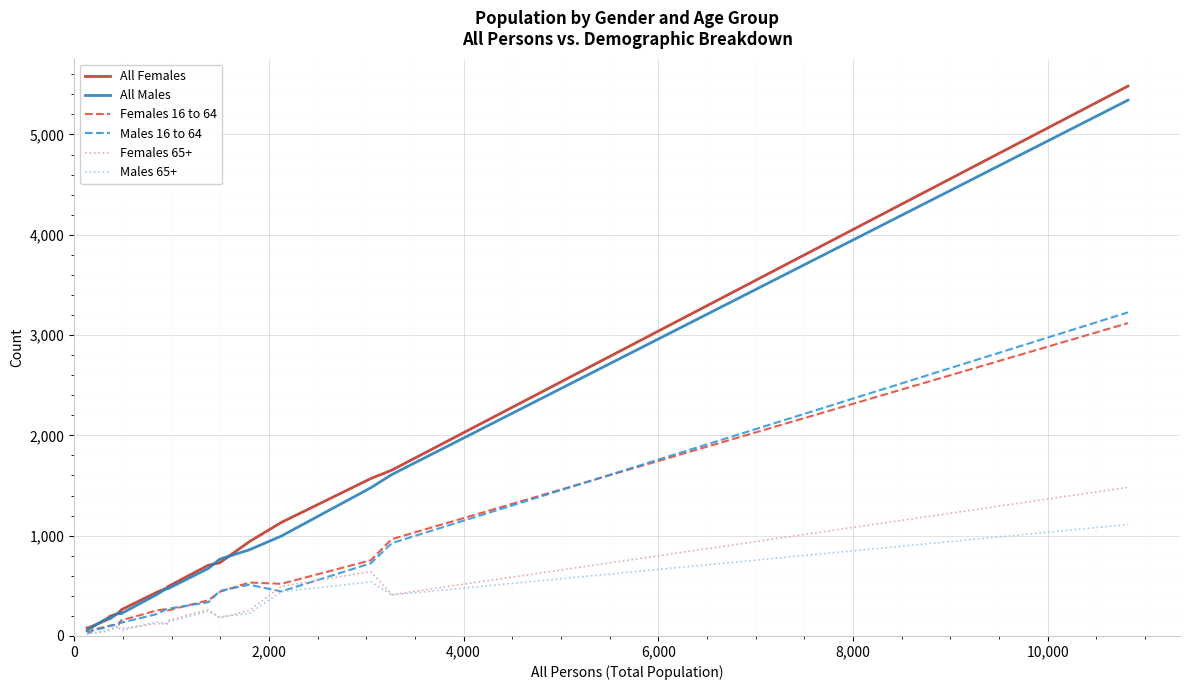

Which series has the largest range (max minus min)?

All Females